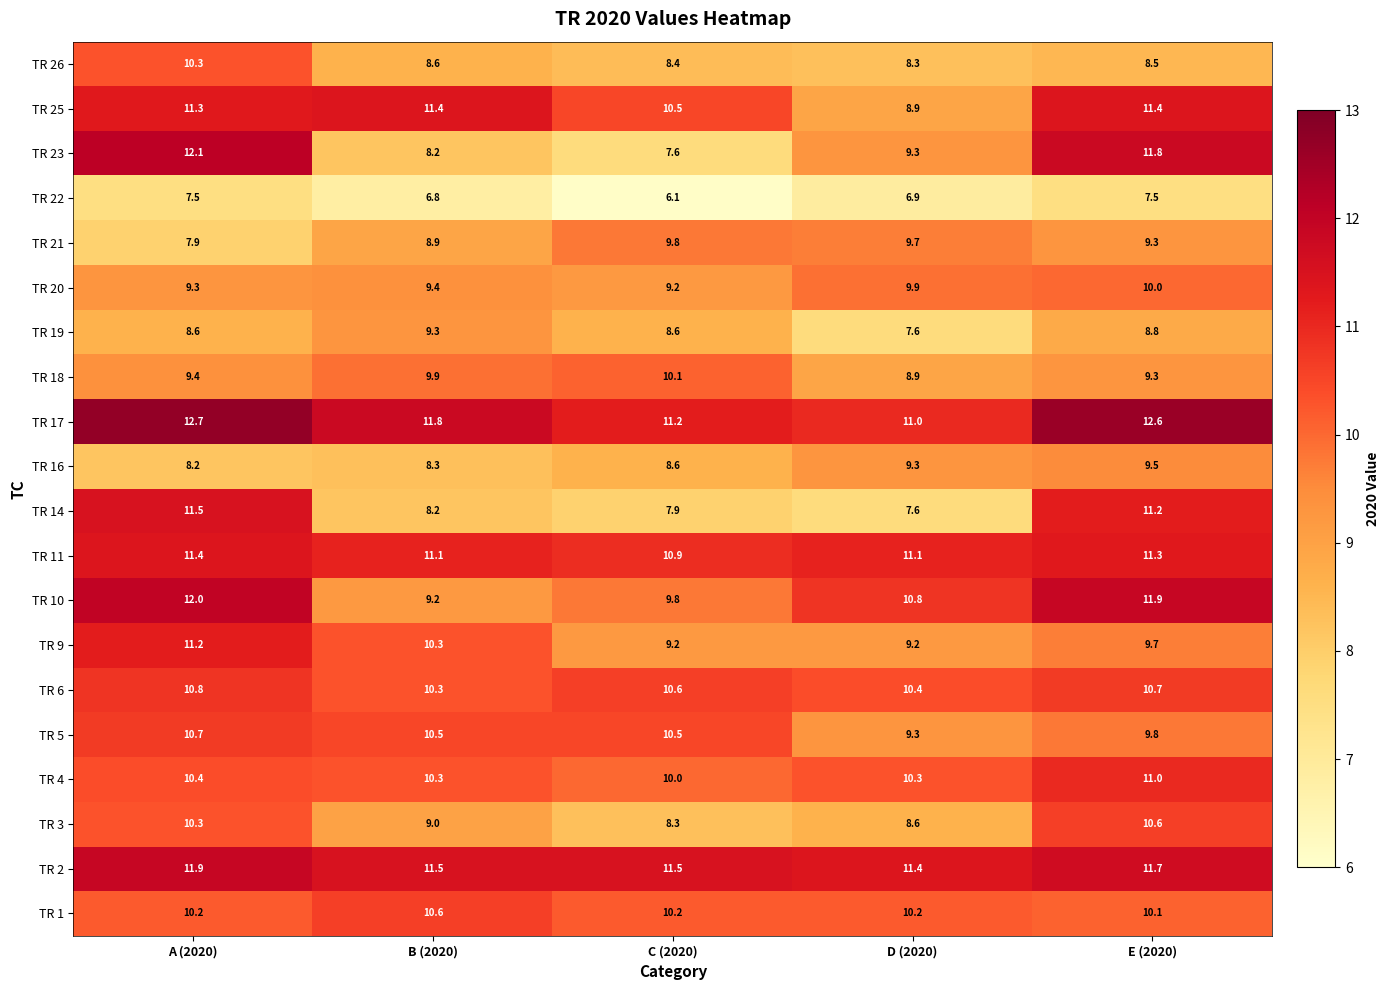

Count the number of data series in this chart.

20